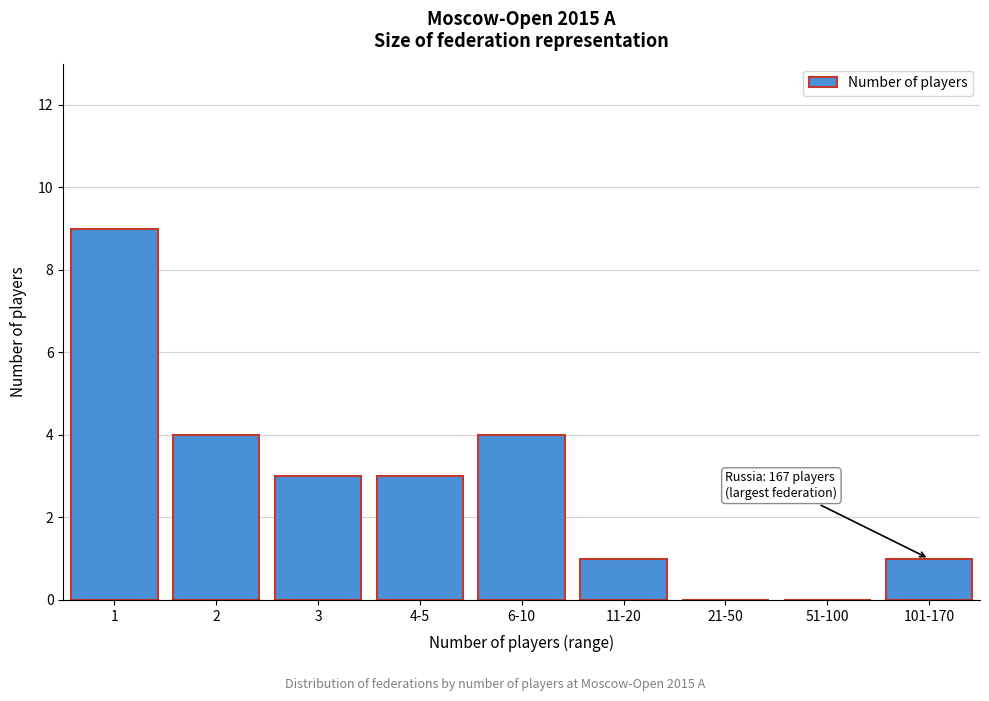

Reading left to right, list all the values displayed in this chart.

1=9	2=4	3=3	4-5=3	6-10=4	11-20=1	21-50=0	51-100=0	101-170=1